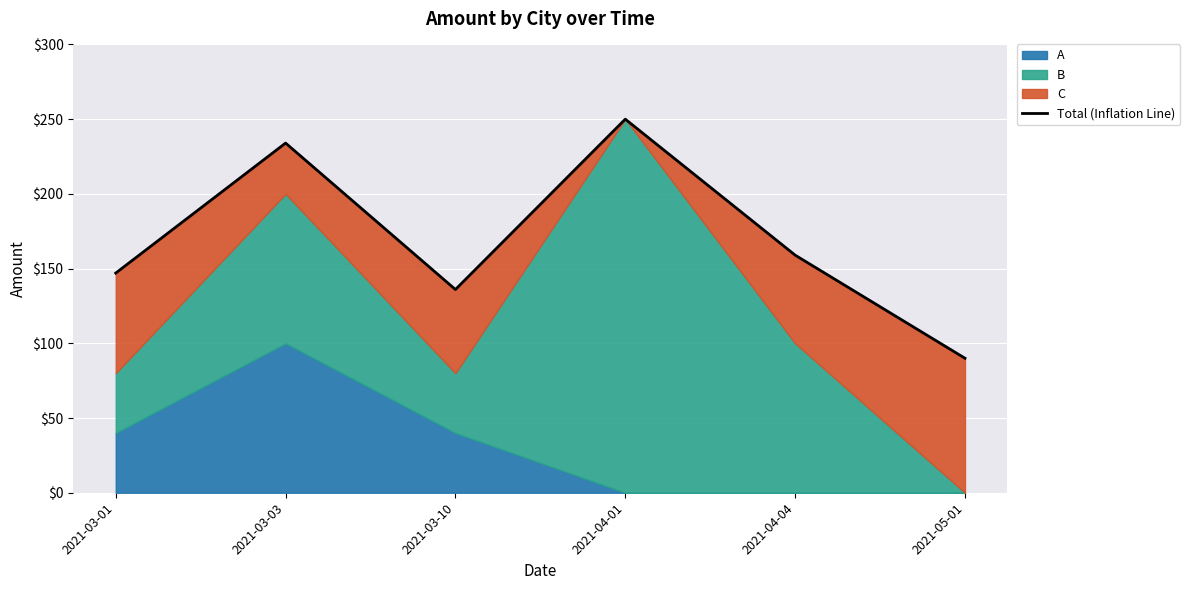

List the labels in order of value, smallest first.

2021-05-01, 2021-03-10, 2021-03-01, 2021-04-04, 2021-03-03, 2021-04-01